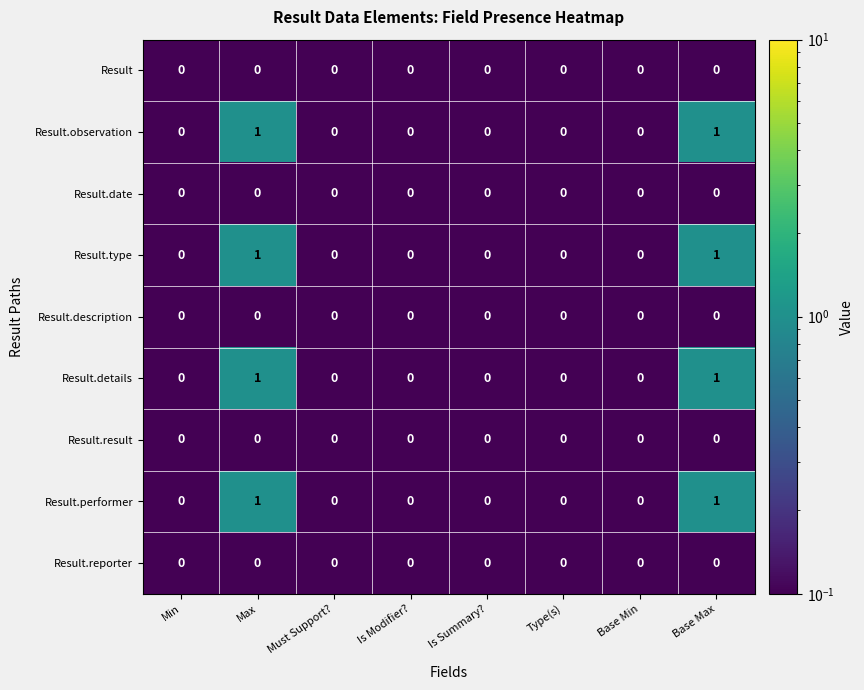

True or false: Result.result has a value of 0 at Is Modifier?.

True